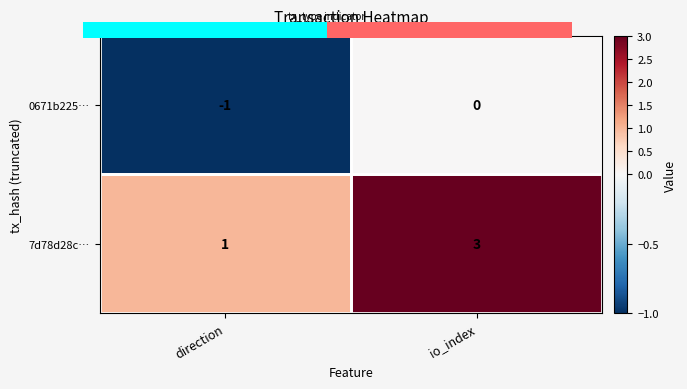

How many data points does each series have?

2